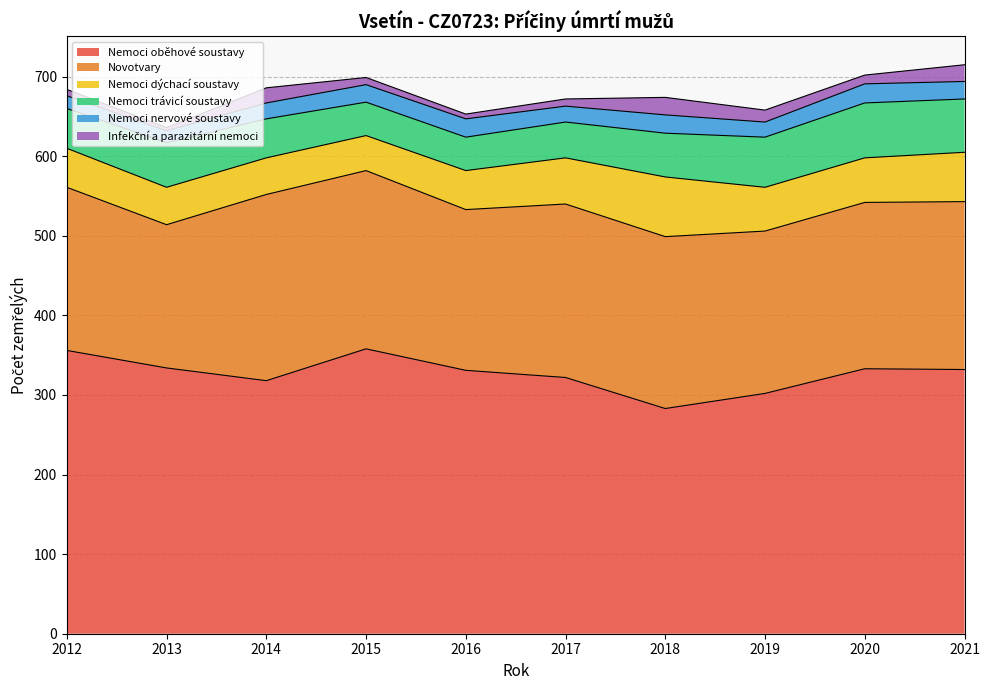

What is the value of the Nemoci nervové soustavy point at the 1st from the left?

16